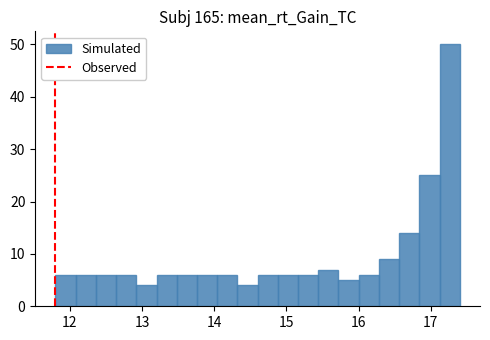

Read against the x-axis, roughly where is the centre of the tallest bar?

17.3